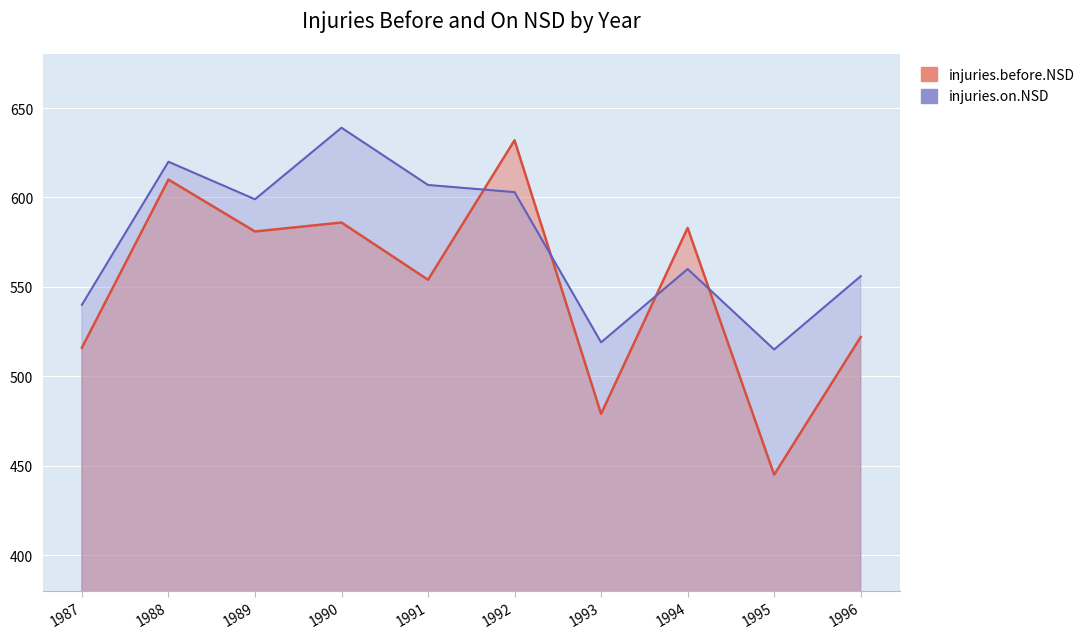

What value does the injuries.on.NSD series have at 1995, to the nearest 10?

520